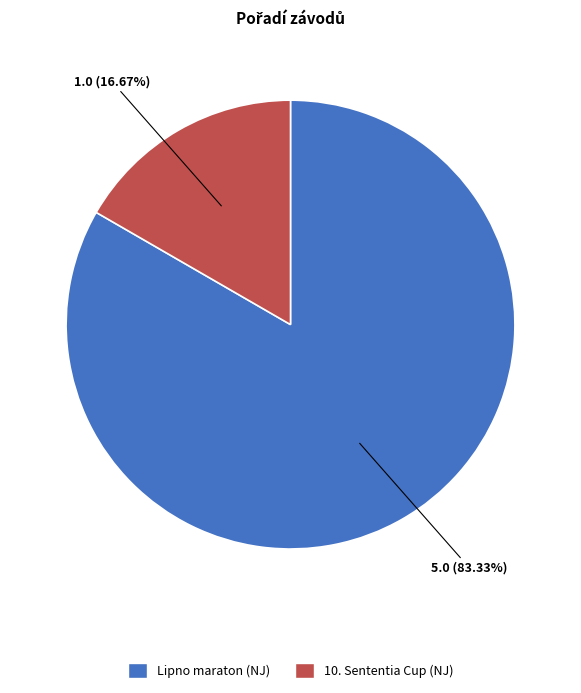

Is there a majority slice in this chart?

Yes